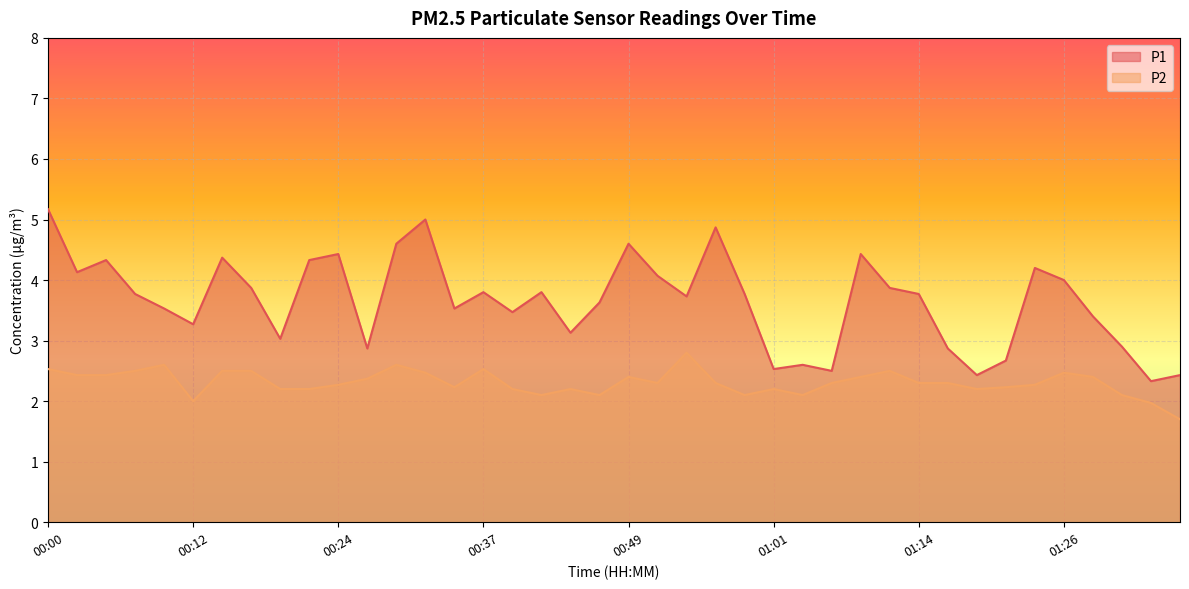

What is the sum of the P2 values at 01:11 and 00:56?

4.8